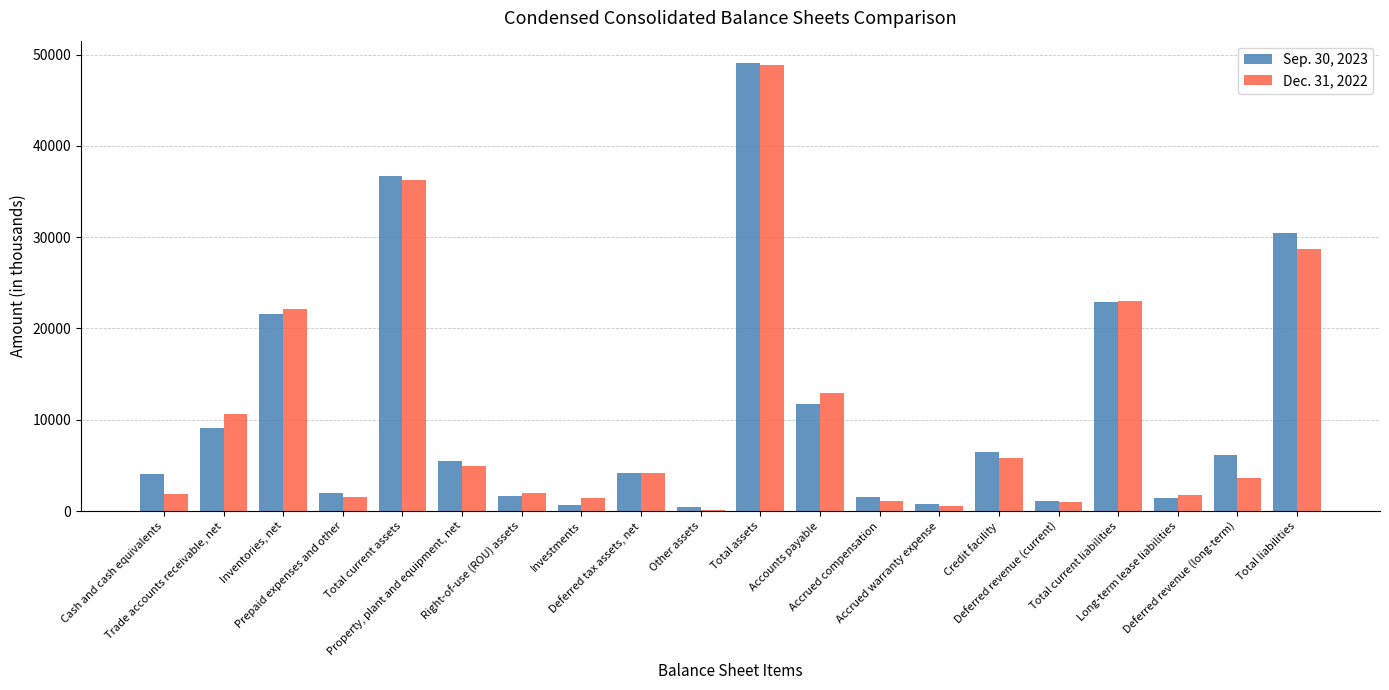

Where is Sep. 30, 2023 nearest to the value 24744?

Total current liabilities